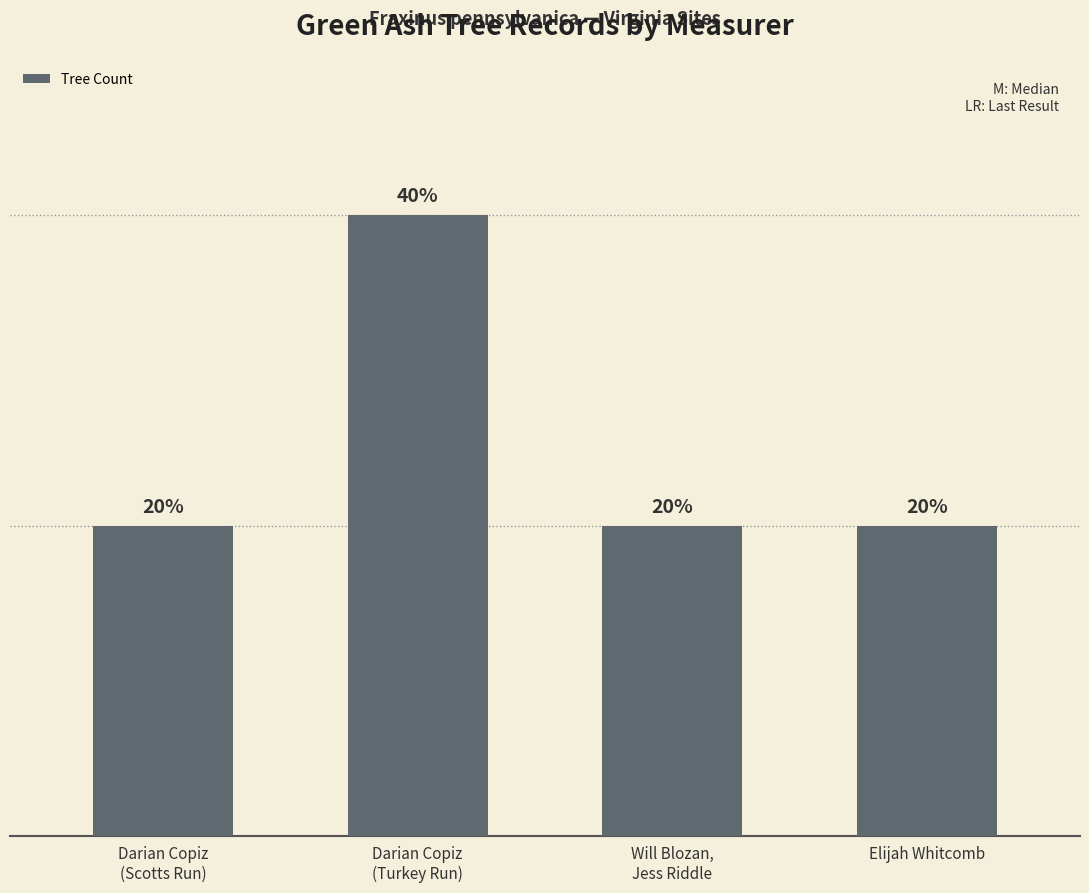

Does the chart contain any negative values?

No